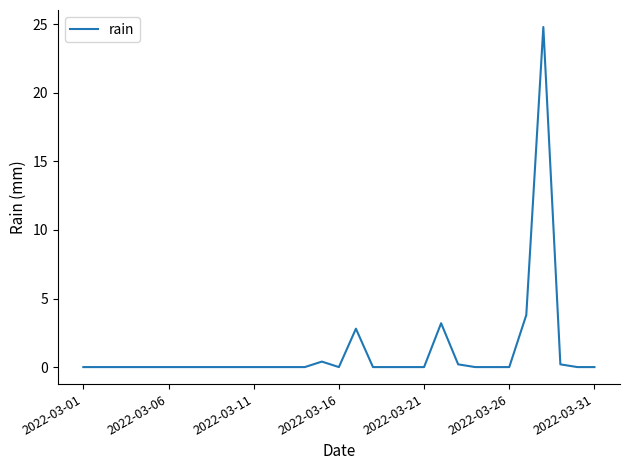

Reading left to right, what are all the values shown in this chart?

0.0	0.0	0.0	0.0	0.0	0.0	0.0	0.0	0.0	0.0	0.0	0.0	0.0	0.0	0.4	0.0	2.8	0.0	0.0	0.0	0.0	3.2	0.2	0.0	0.0	0.0	3.8	24.8	0.2	0.0	0.0